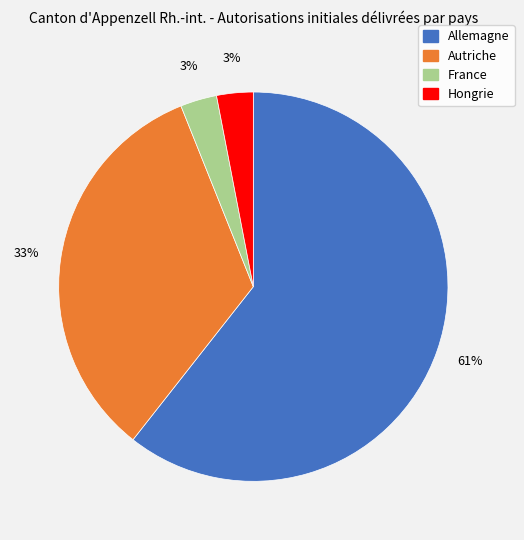

Is it true that Allemagne is 49% of the pie?

False